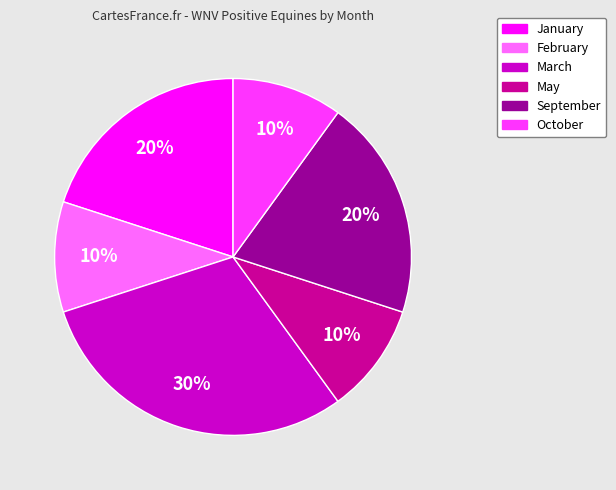

How many segments does this pie chart have?

6